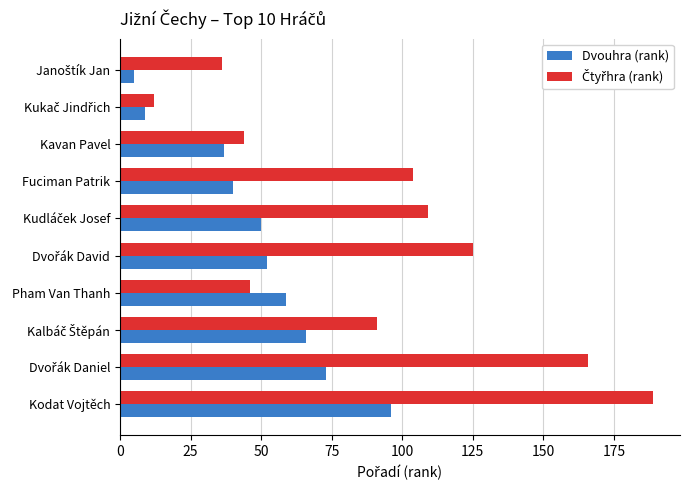

What is the average value of the Dvouhra (rank) series?

49